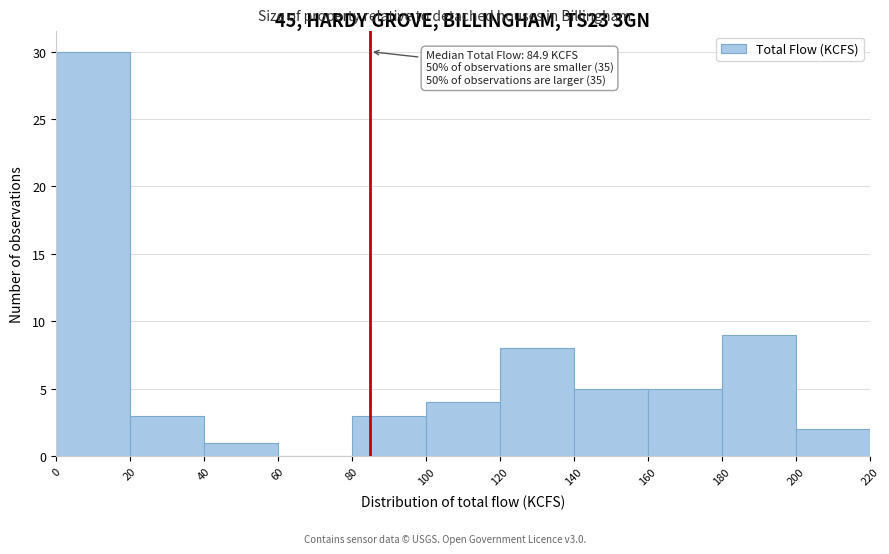

Which range on the x-axis has the tallest bar?

0 to 20